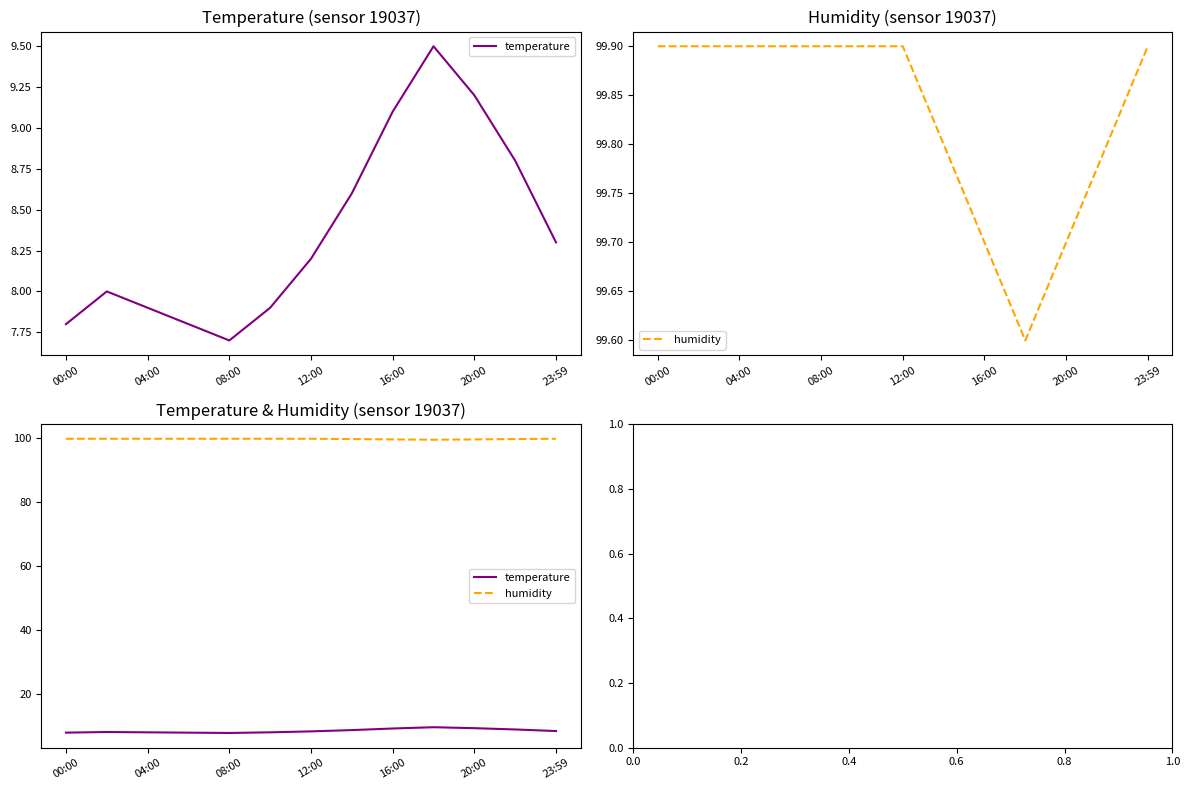

What is the sum of all humidity values?

1297.8